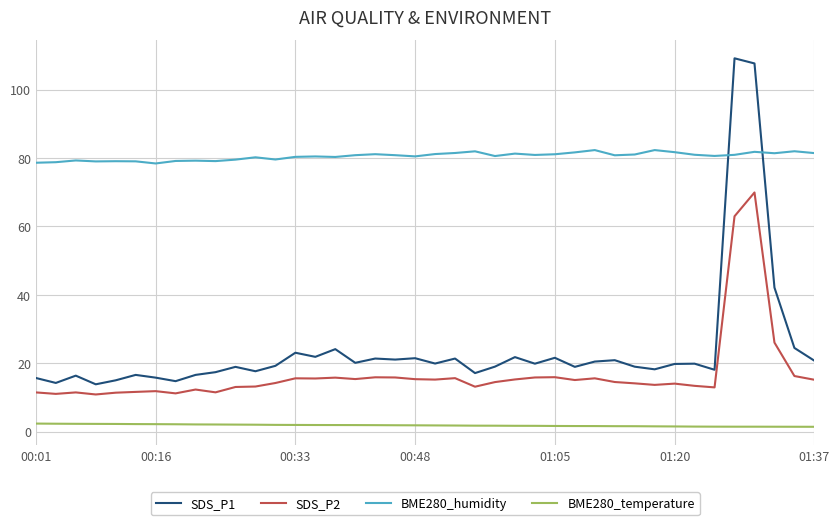

Rank the series by their maximum value, from highest to lowest.

SDS_P1, BME280_humidity, SDS_P2, BME280_temperature